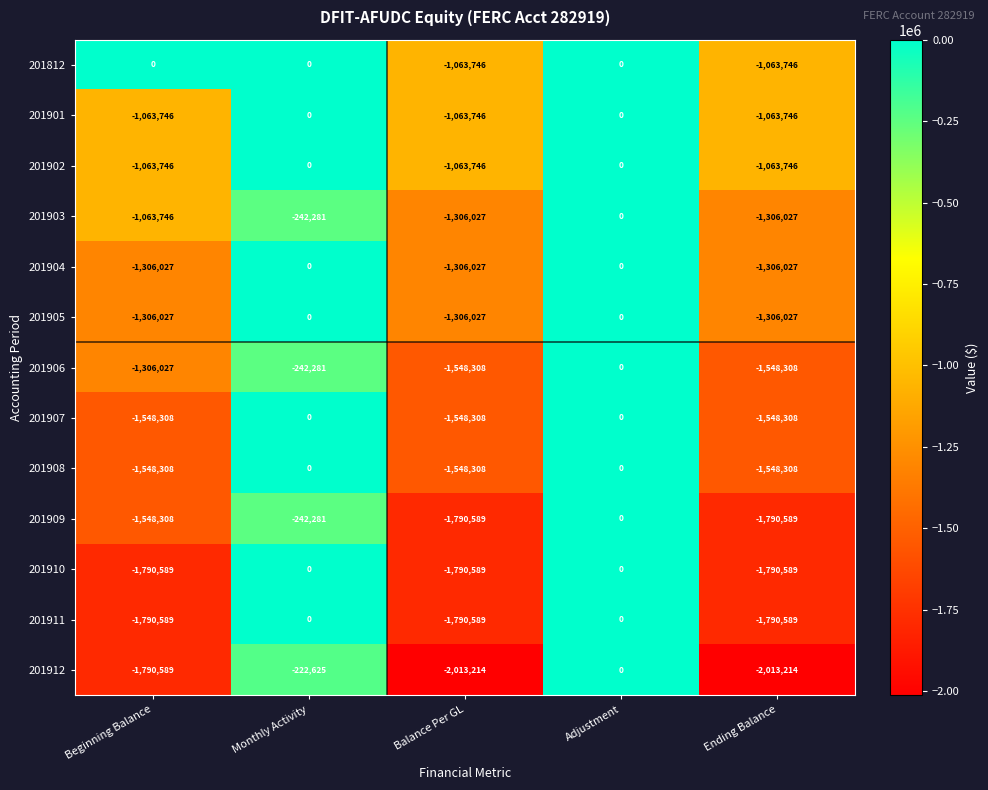

What is the difference between the maximum and minimum values in the 201908 series?

1548308